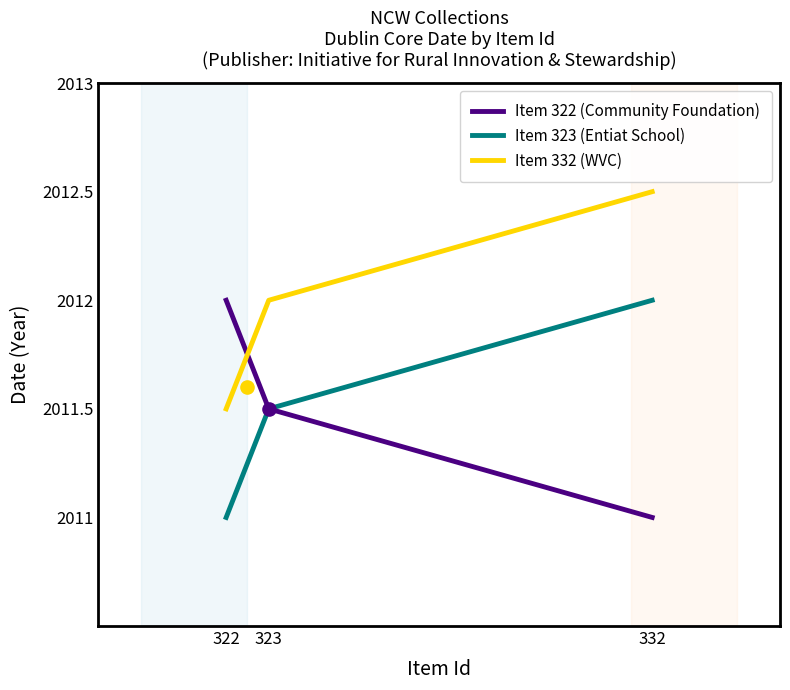

Which series has the largest total across all categories?

Item 332 (WVC)